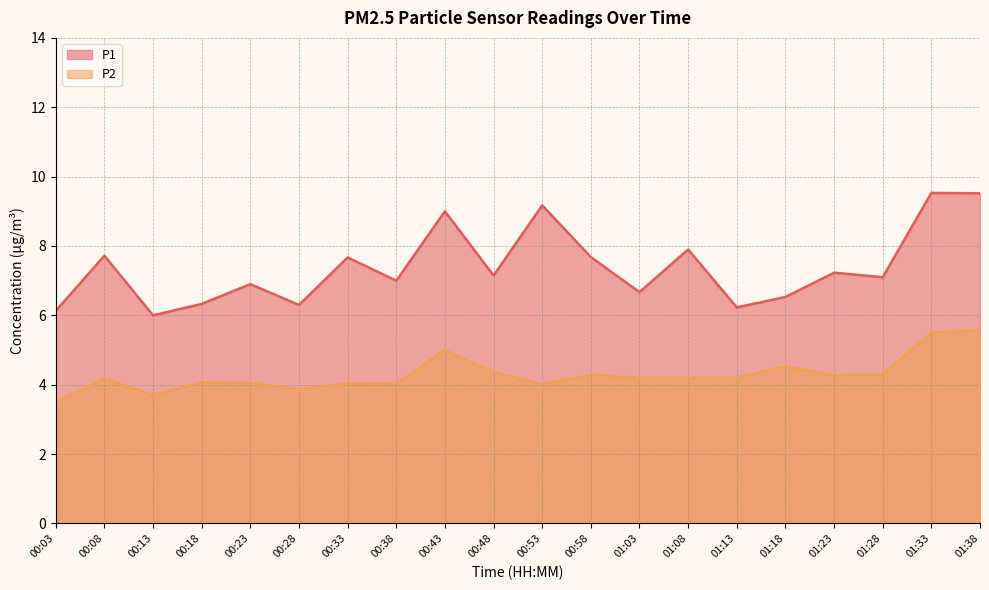

True or false: P2 has a value of 4.2 at 01:03.

True